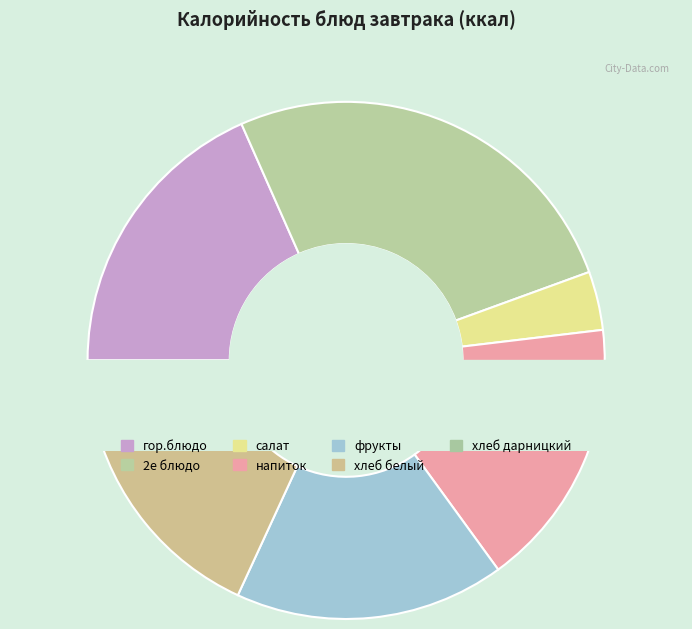

What percentage is NOT represented by хлеб белый?

85.4%